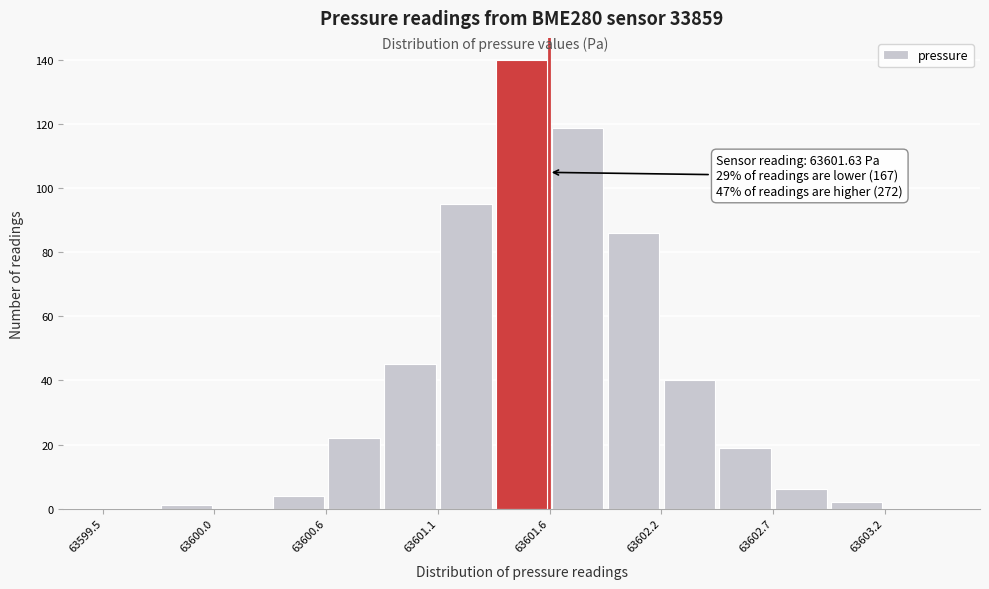

Read against the x-axis, roughly where is the centre of the tallest bar?

63601.5